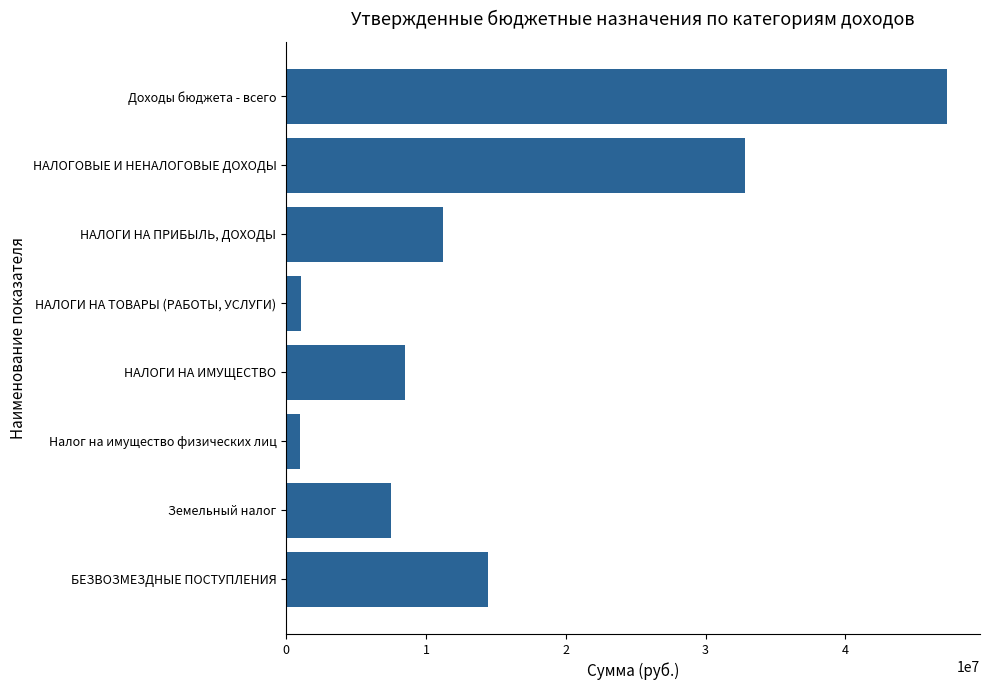

How many distinct data groups are displayed?

1